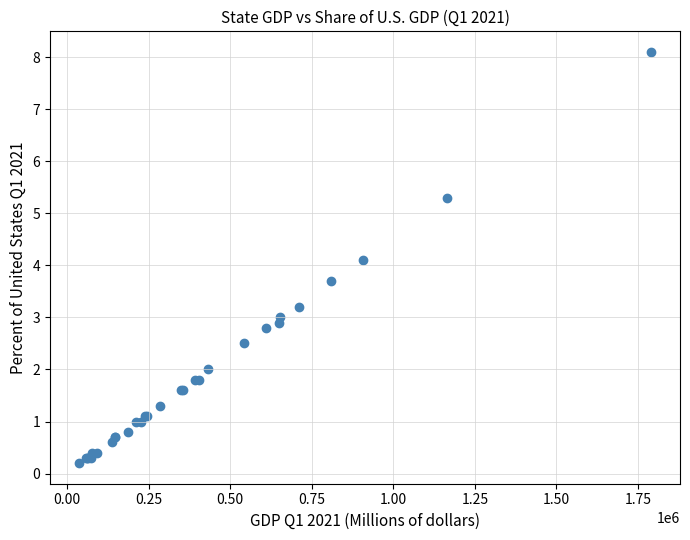

What Y value in the scatter plot is closest to 4?

4.1